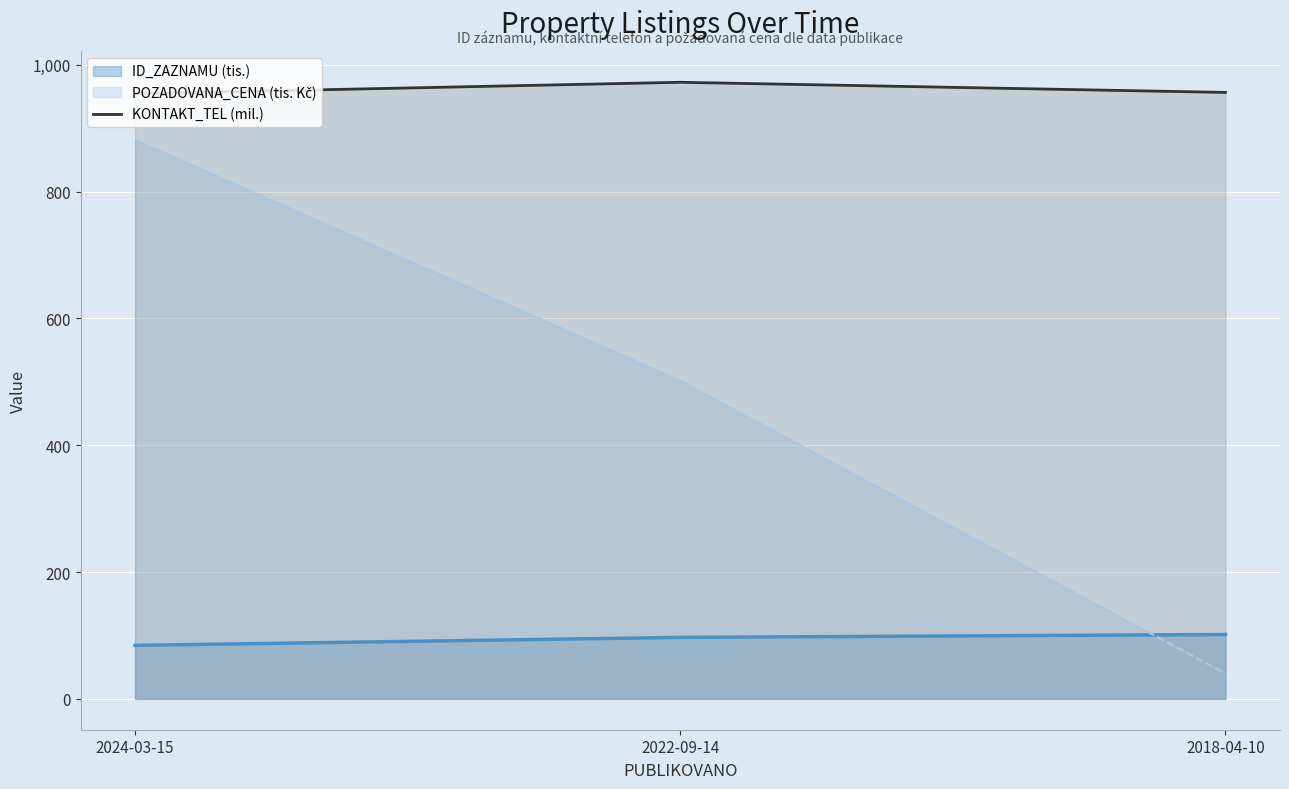

What is the maximum value for ID_ZAZNAMU (tis.)?

101.5